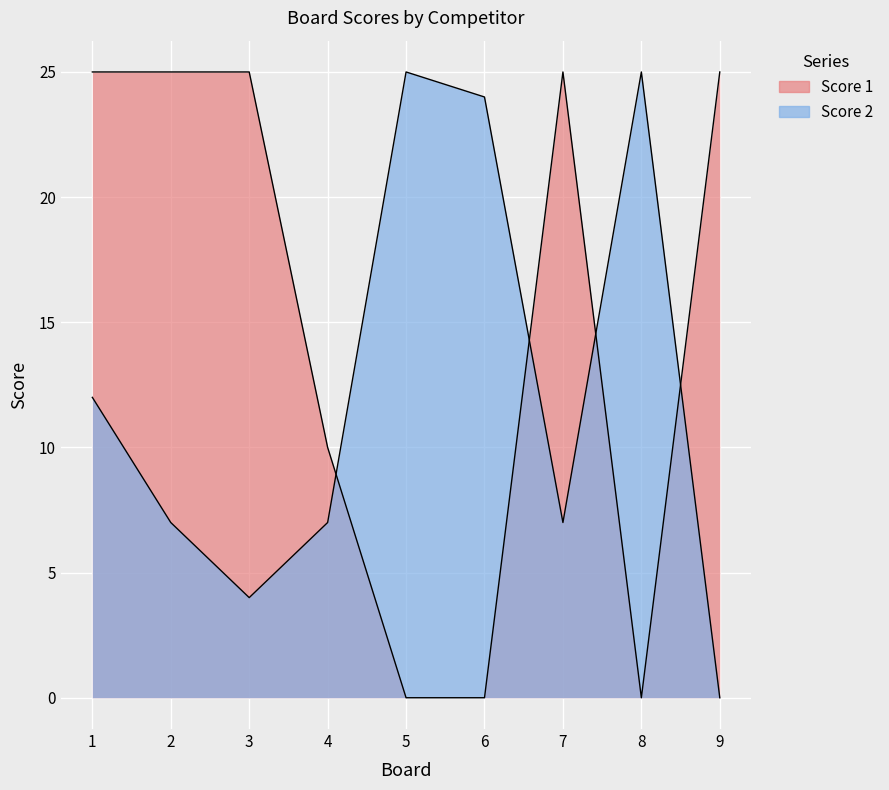

What is the difference between the highest and lowest values at 9?

25